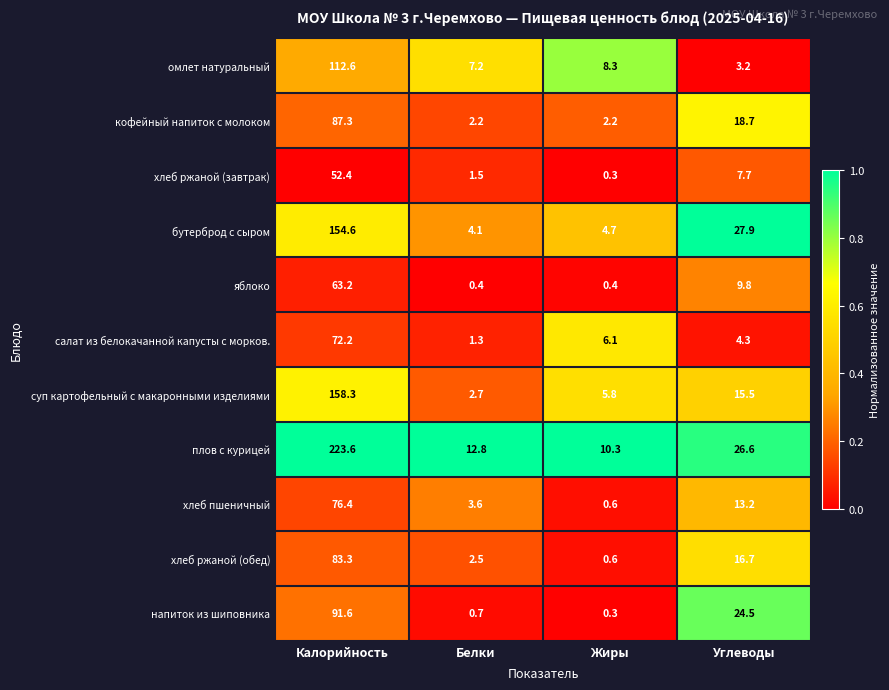

List the series in order of their peak value, lowest first.

хлеб ржаной (завтрак), яблоко, салат из белокачанной капусты с морков., хлеб пшеничный, хлеб ржаной (обед), кофейный напиток с молоком, напиток из шиповника, омлет натуральный, бутерброд с сыром, суп картофельный с макаронными изделиями, плов с курицей